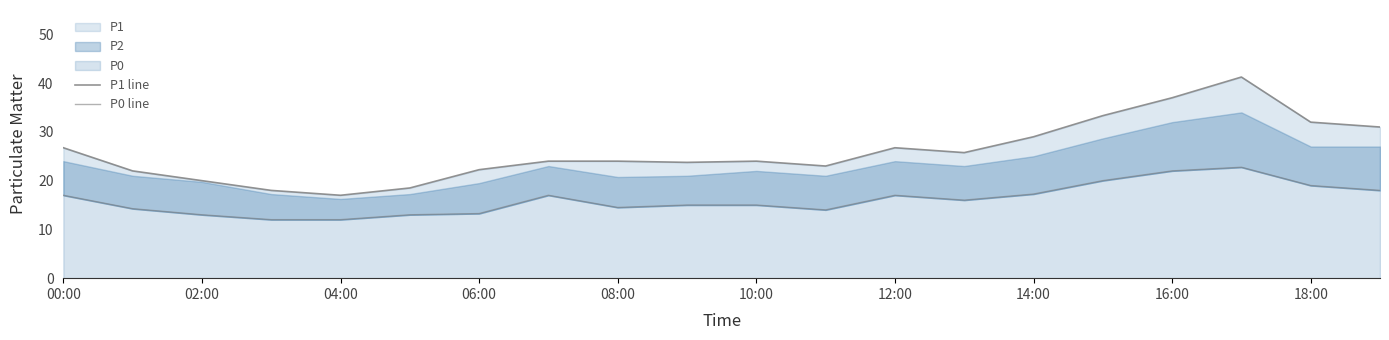

Which category has the highest value in the P0 line series?

17